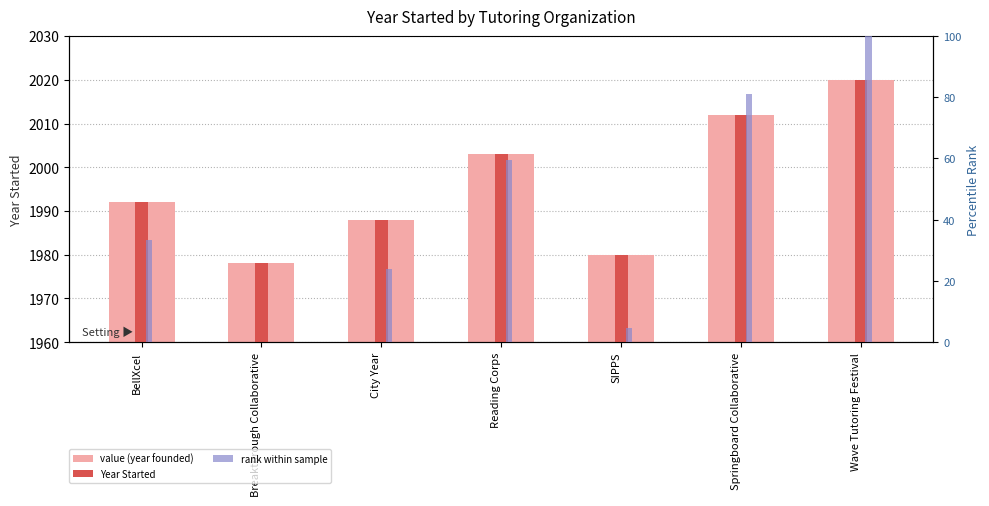

What is the difference between the maximum and minimum values in the value (year founded) series?

42.0